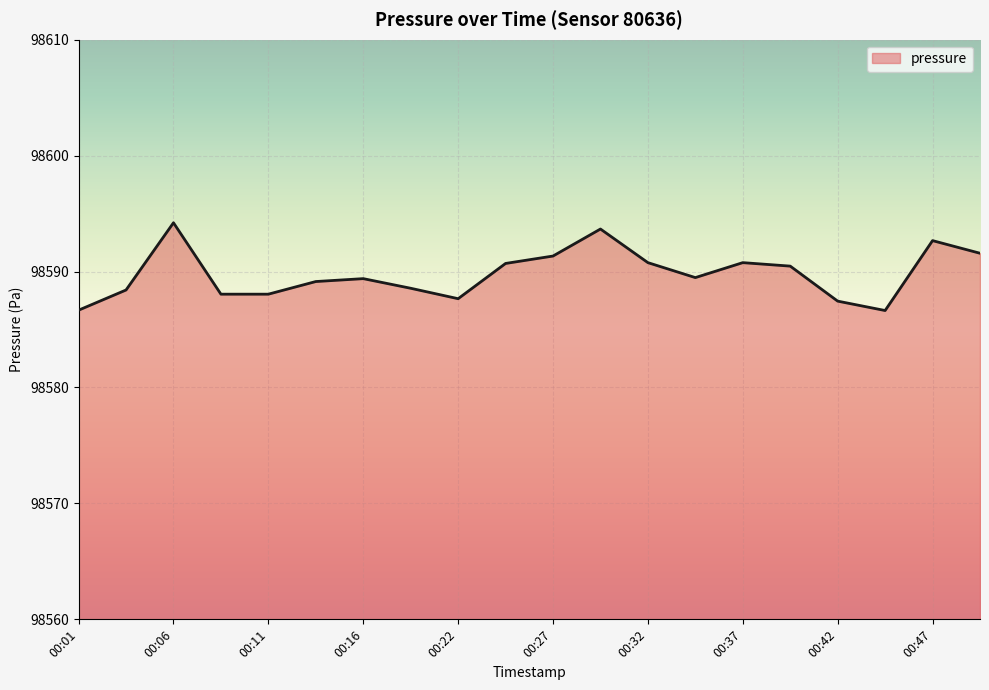

What is the difference between the maximum and minimum values?

7.6